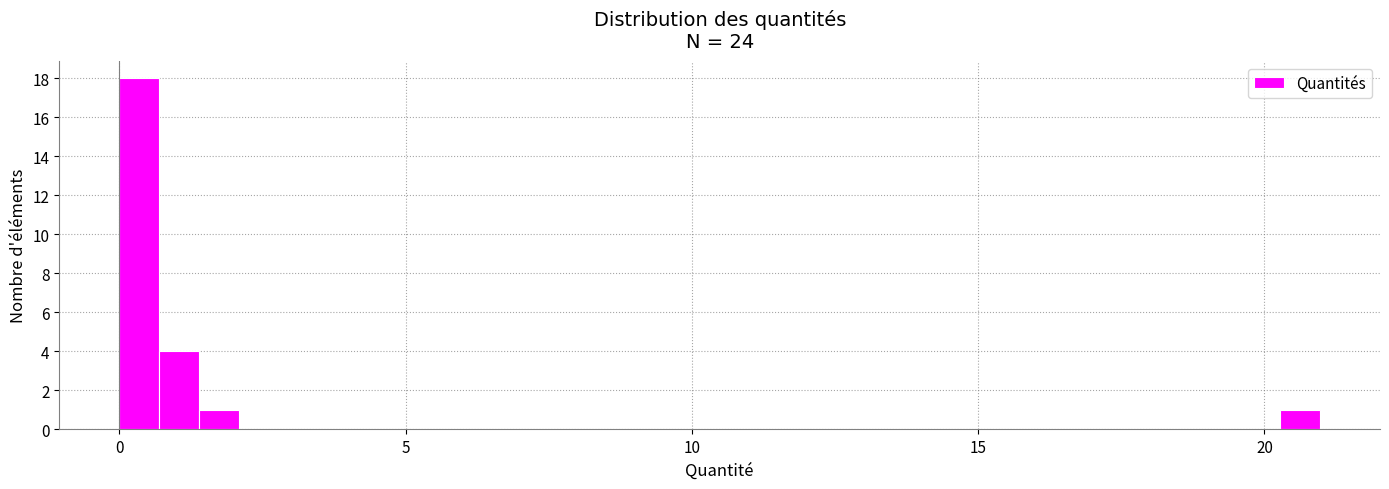

Read against the x-axis, roughly where is the centre of the tallest bar?

0.5